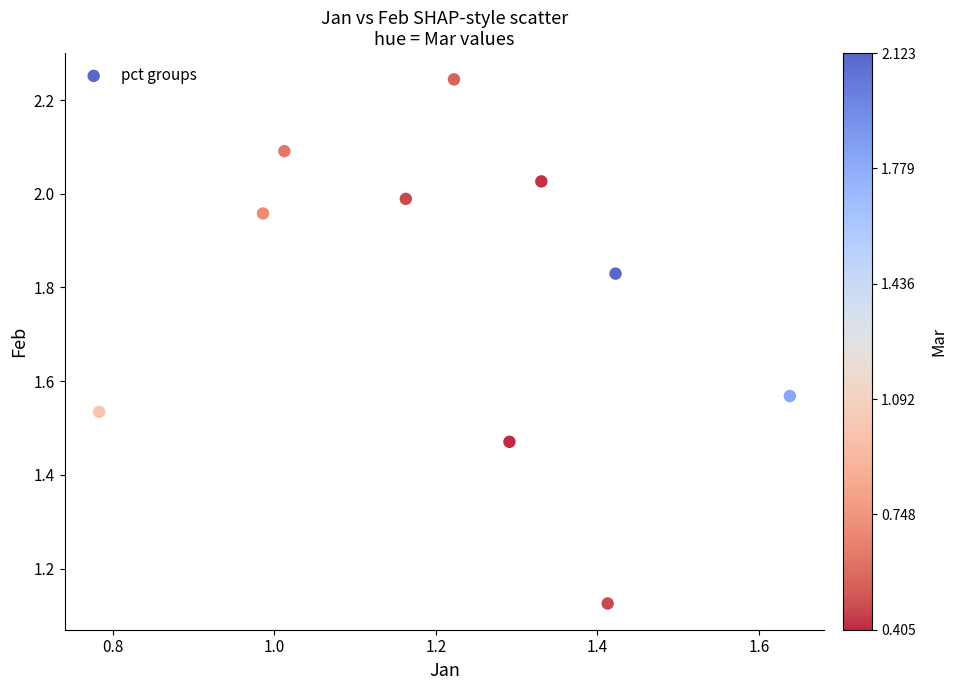

What is the average X value?

1.2